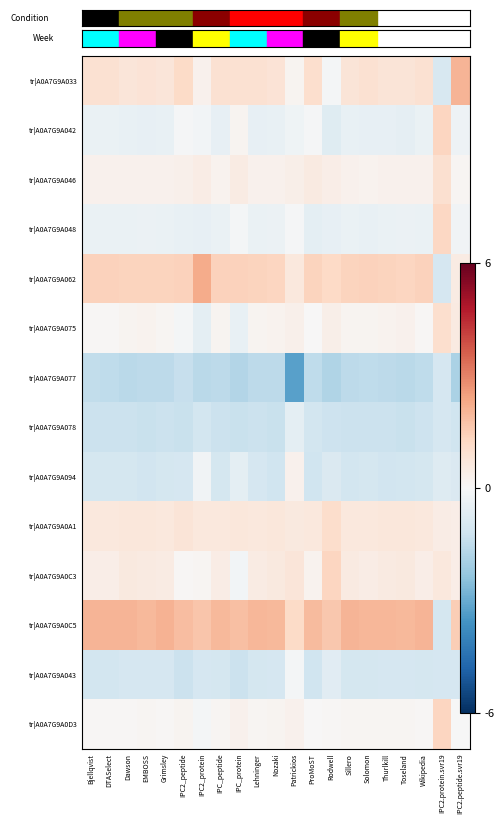

How many data points does each series have?

21